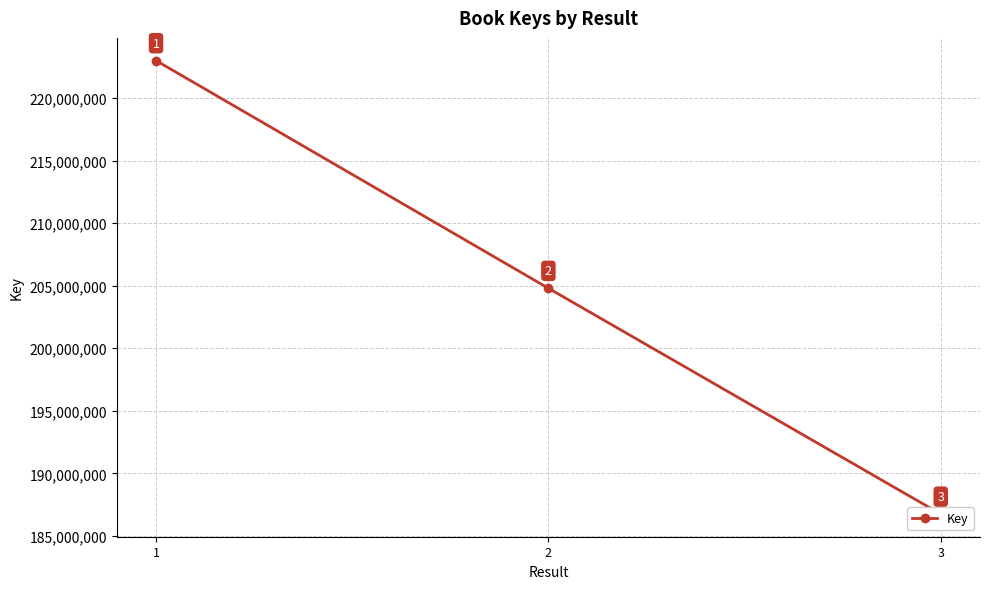

The value at 2 is 204798755. True or false?

True